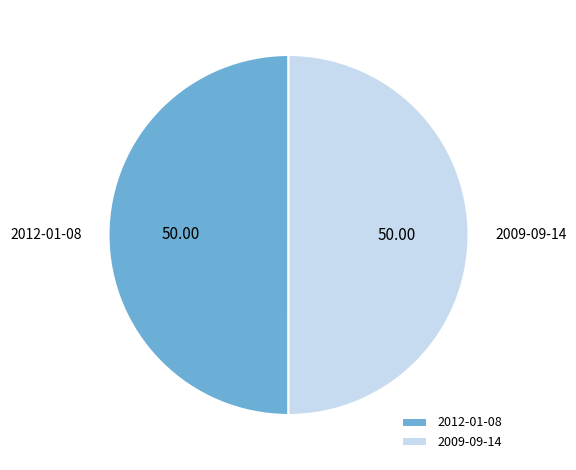

Is the sum of 2012-01-08 and 2009-09-14 greater than half?

Yes